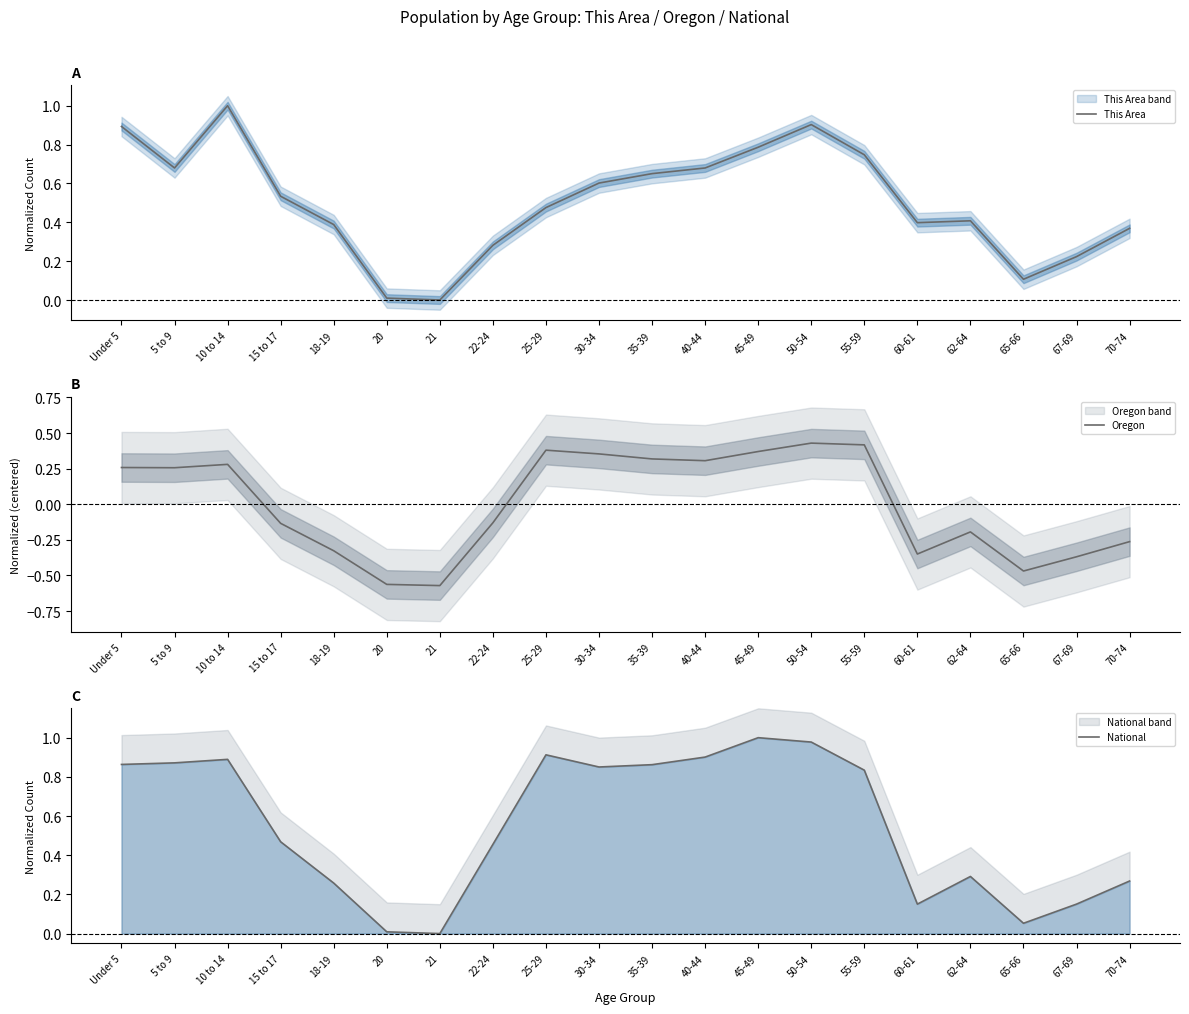

How many lines are shown in the chart?

3